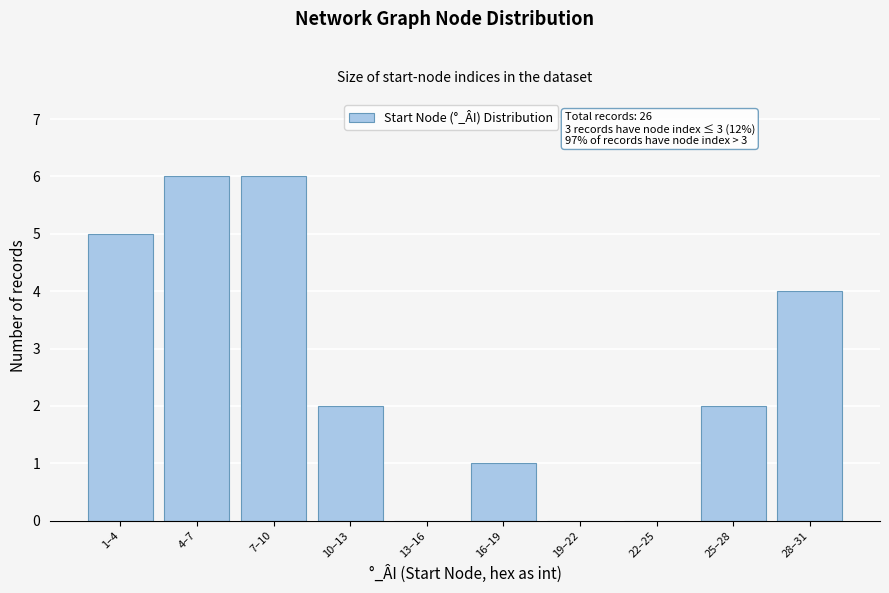

Reading left to right, list all the values displayed in this chart.

1–4=5	4–7=6	7–10=6	10–13=2	13–16=0	16–19=1	19–22=0	22–25=0	25–28=2	28–31=4